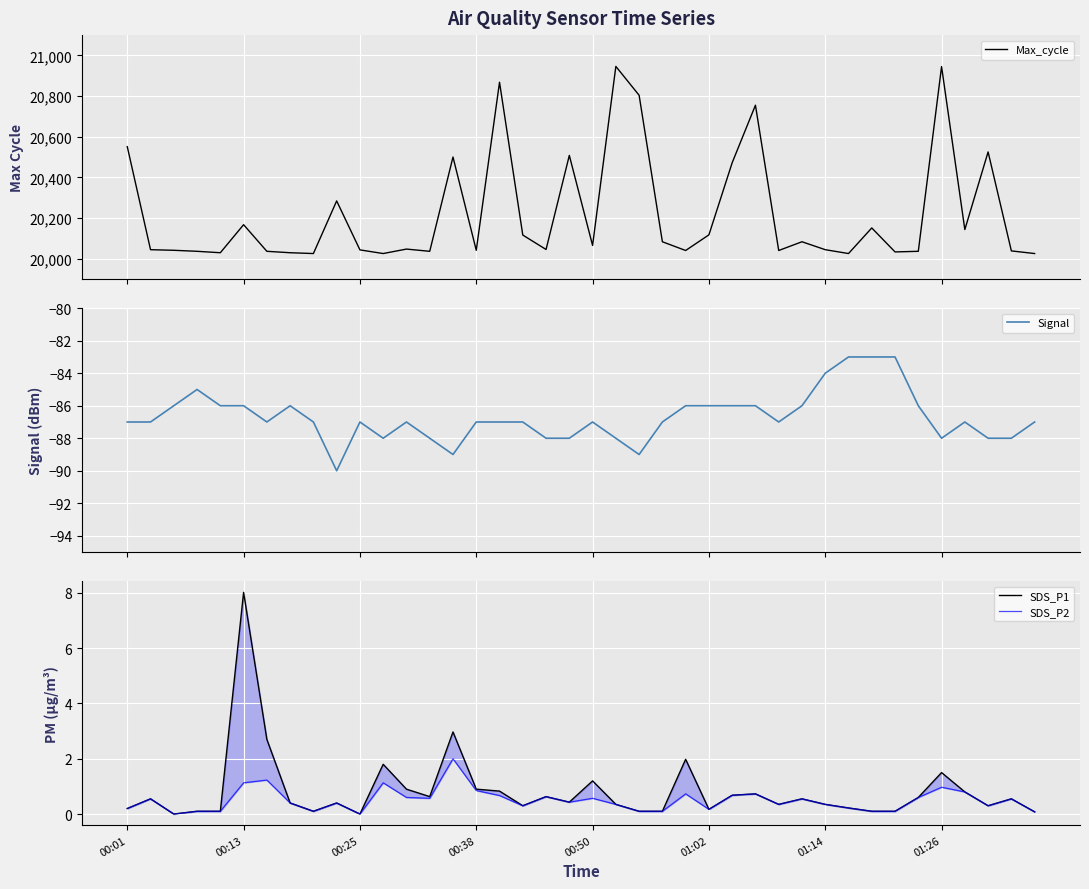

Reading left to right, extract all data points from this chart.

Max_cycle: 20551.0	20044.0	20041.0	20036.0	20029.0	20167.0	20036.0	20029.0	20025.0	20284.0	20043.0	20025.0	20047.0	20036.0	20500.0	20041.0	20868.0	20116.0	20045.0	20508.0	20065.0	20946.0	20804.0	20083.0	20040.0	20117.0	20472.0	20755.0	20040.0	20083.0	20044.0	20025.0	20151.0	20033.0	20036.0	20945.0	20143.0	20525.0	20038.0	20025.0
Signal: -87.0	-87.0	-86.0	-85.0	-86.0	-86.0	-87.0	-86.0	-87.0	-90.0	-87.0	-88.0	-87.0	-88.0	-89.0	-87.0	-87.0	-87.0	-88.0	-88.0	-87.0	-88.0	-89.0	-87.0	-86.0	-86.0	-86.0	-86.0	-87.0	-86.0	-84.0	-83.0	-83.0	-83.0	-86.0	-88.0	-87.0	-88.0	-88.0	-87.0
SDS_P1: 0.2	0.6	0.0	0.1	0.1	8.0	2.7	0.4	0.1	0.4	0.0	1.8	0.9	0.6	3.0	0.9	0.8	0.3	0.6	0.4	1.2	0.3	0.1	0.1	2.0	0.2	0.7	0.7	0.3	0.6	0.3	0.2	0.1	0.1	0.6	1.5	0.8	0.3	0.6	0.1
SDS_P2: 0.2	0.6	0.0	0.1	0.1	1.1	1.2	0.4	0.1	0.4	0.0	1.1	0.6	0.6	2.0	0.8	0.7	0.3	0.6	0.4	0.6	0.3	0.1	0.1	0.7	0.2	0.7	0.7	0.3	0.6	0.3	0.2	0.1	0.1	0.6	1.0	0.8	0.3	0.6	0.1